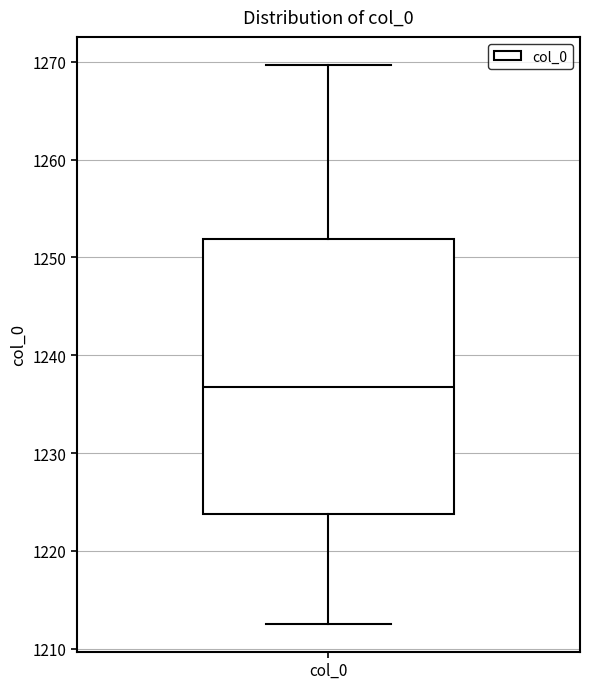

Read this box plot against the y-axis: the position of the median line, the range covered by the box, and the ends of both whiskers. The values are not printed on the chart, so give them approximately, as read against the axis.

median 1237, box 1224 to 1252, whiskers 1213 to 1270